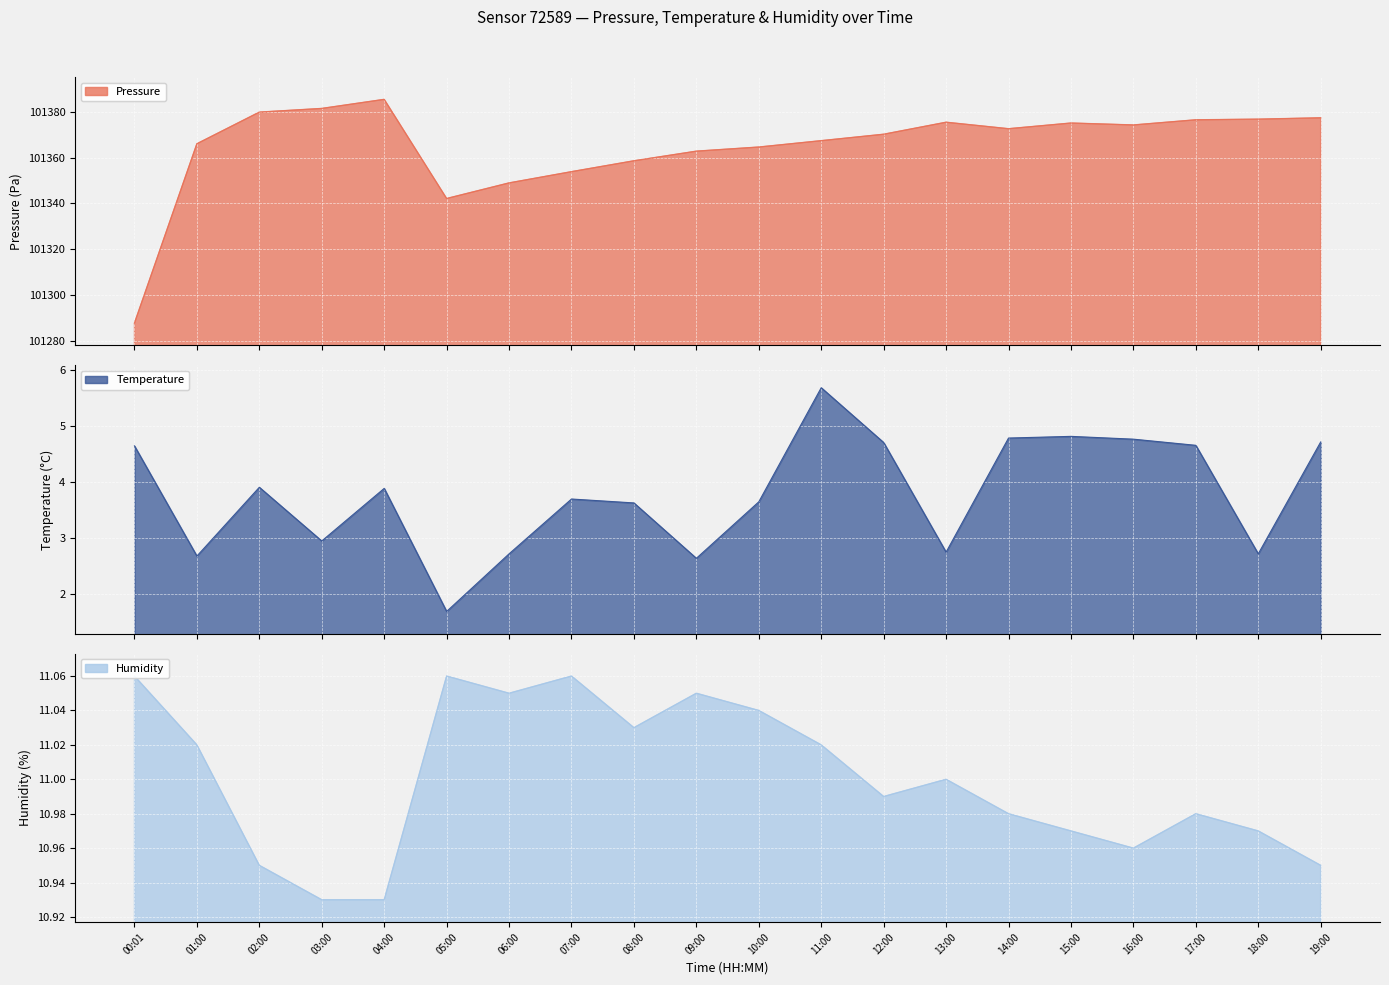

Does the chart display data point markers on the line(s)?

No